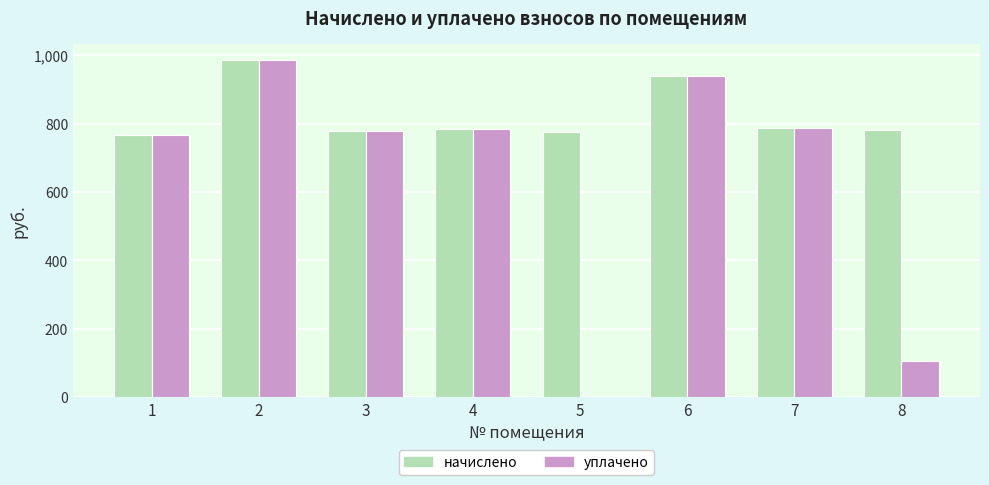

What is the sum of the начислено values at 3 and 1?

1544.4